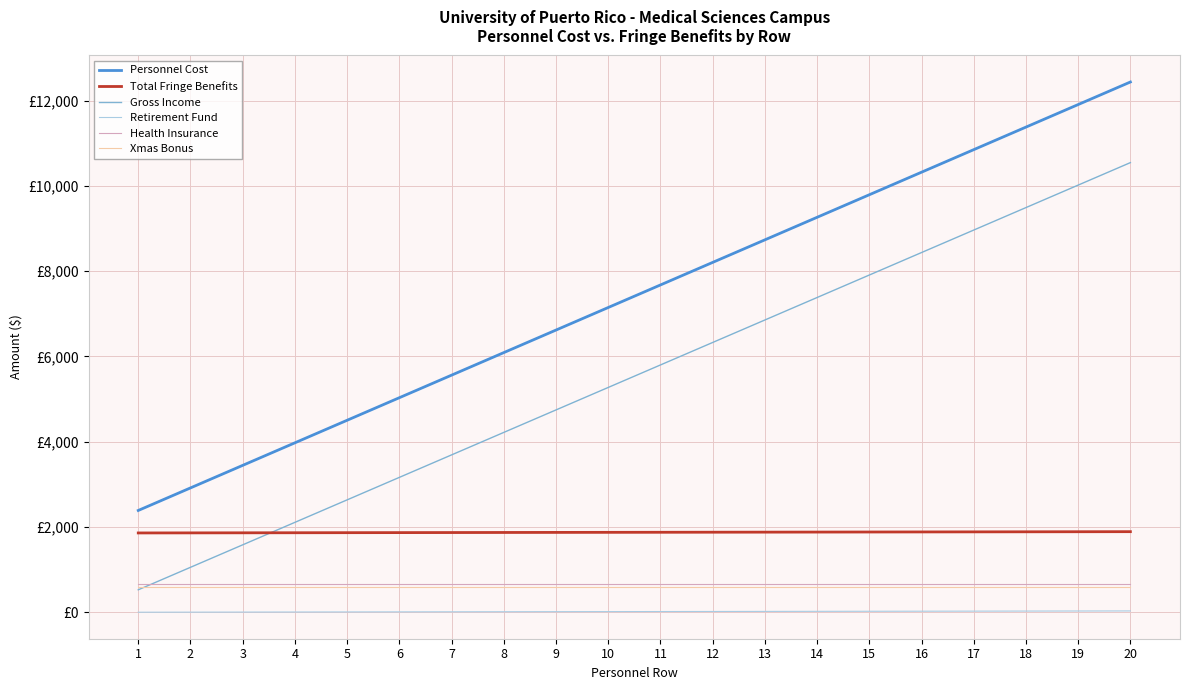

What is the spread (max minus min) of values at 7?

5550.9